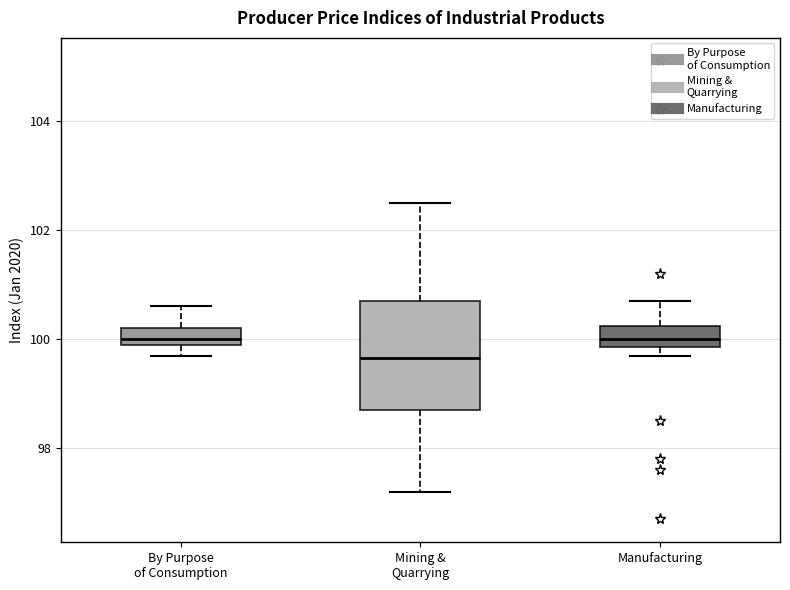

Where does the upper whisker of the box for Mining & Quarrying end on the y-axis? The values are not printed on the chart, so give them approximately, as read against the axis.

102.6